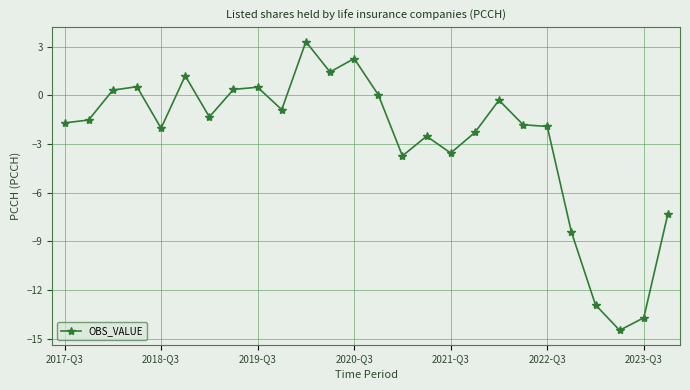

What is the average value?

-2.7